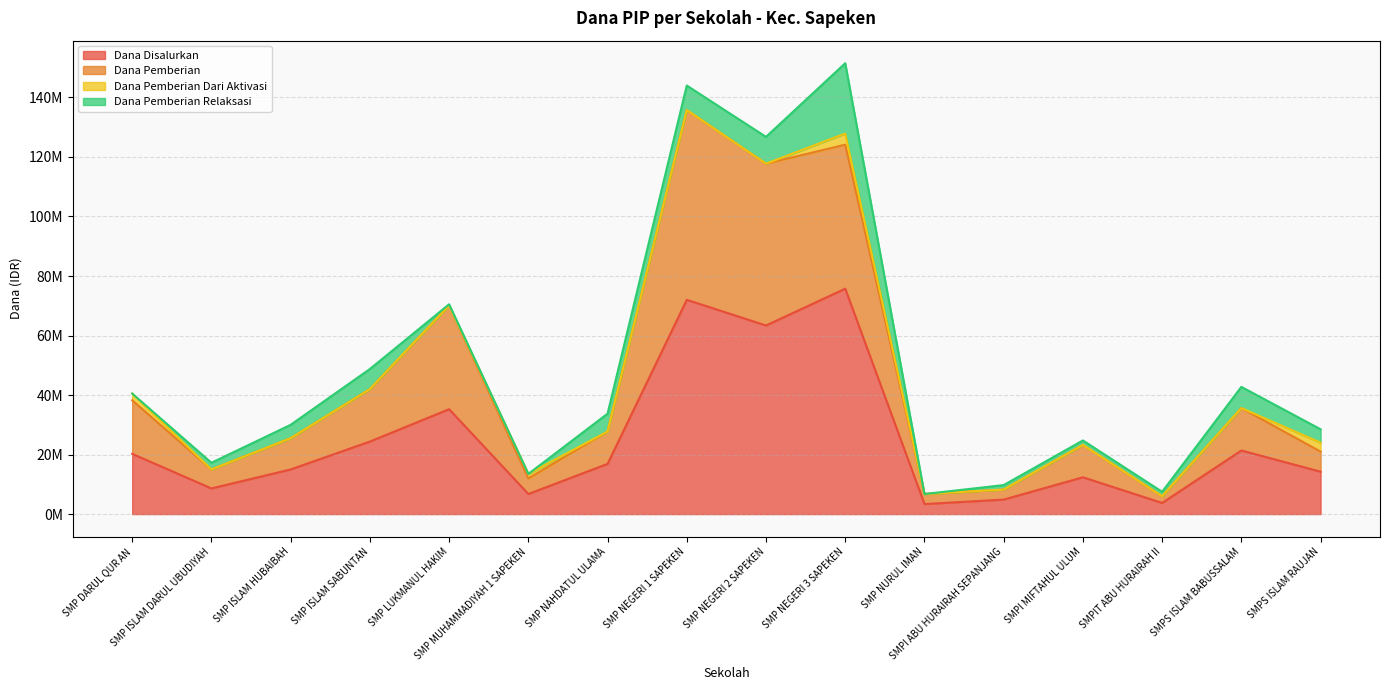

What is the difference between the maximum and minimum values in the Dana Disalurkan series?

72375000